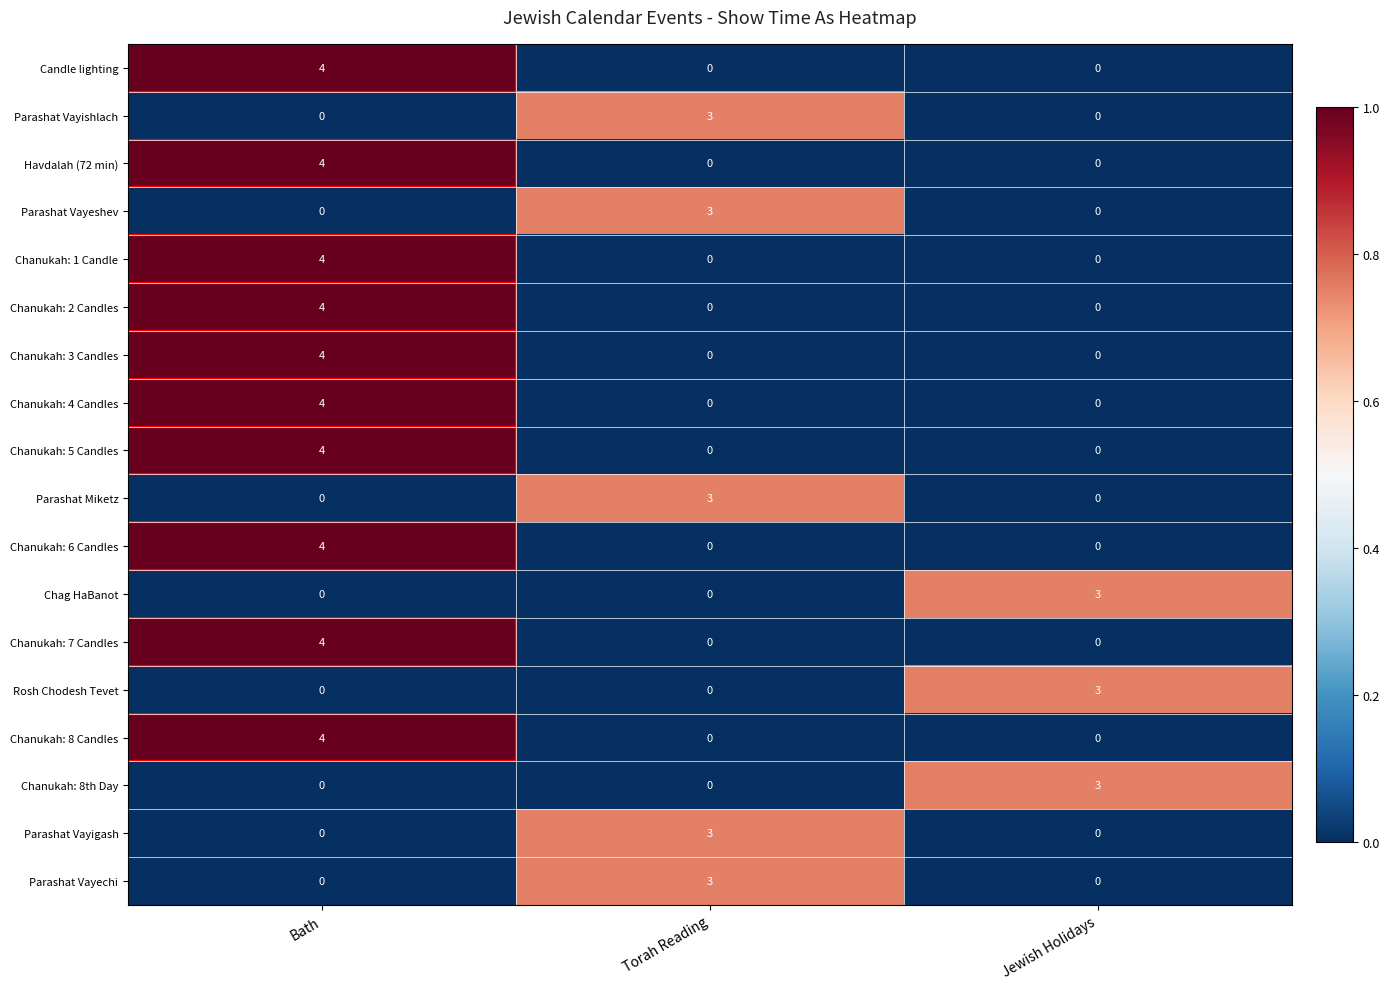

How many categories are shown in the chart?

3